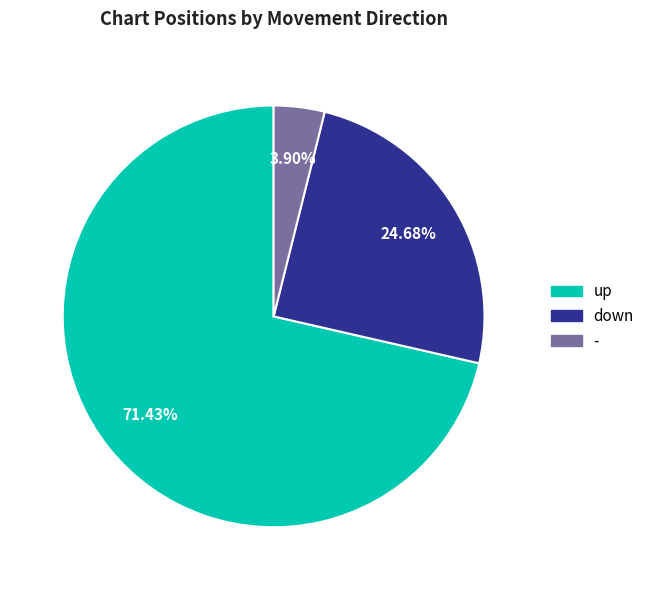

How many segments does this pie chart have?

3